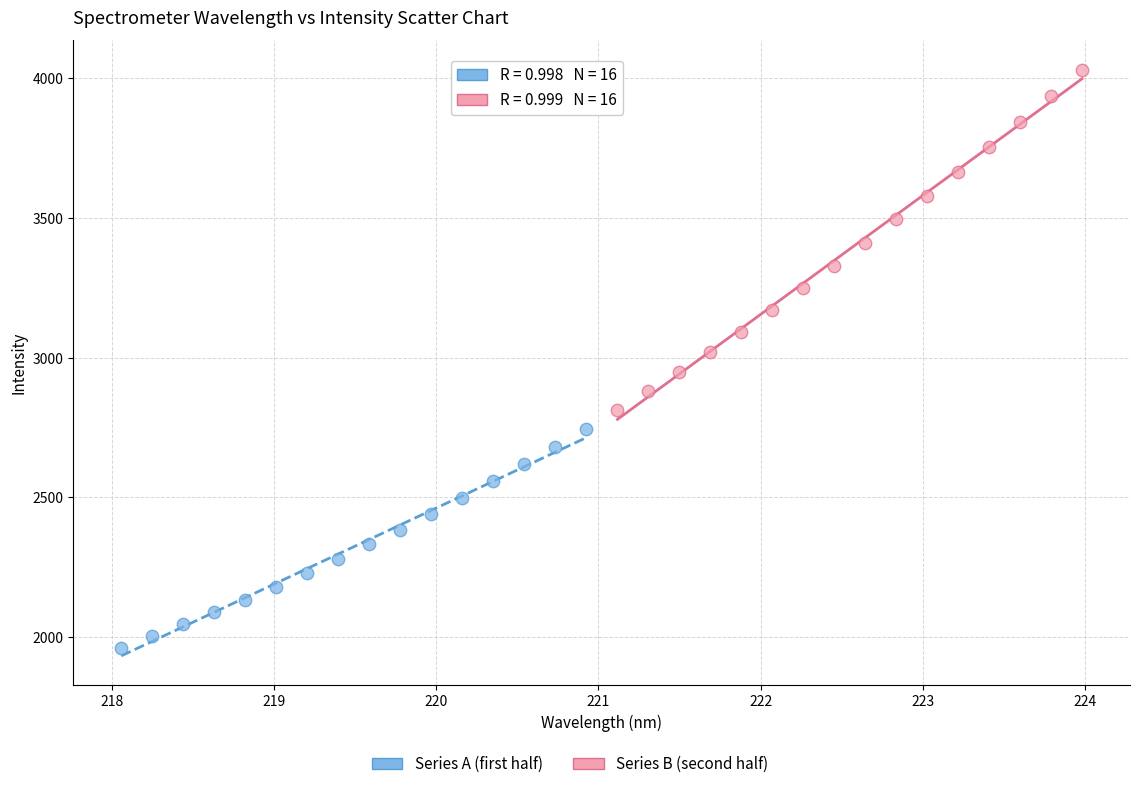

Which series has the largest Y range (max minus min)?

Series B (second half)